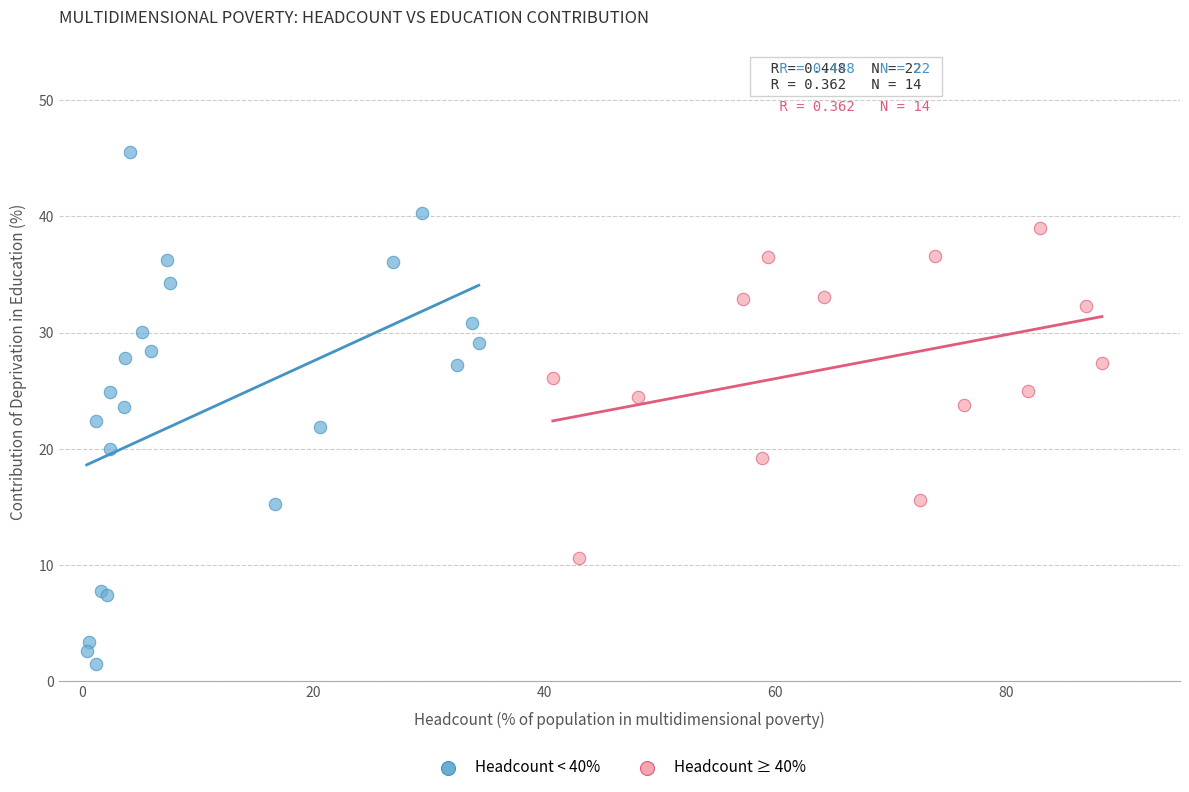

Which series reaches the maximum Y coordinate?

Headcount < 40%